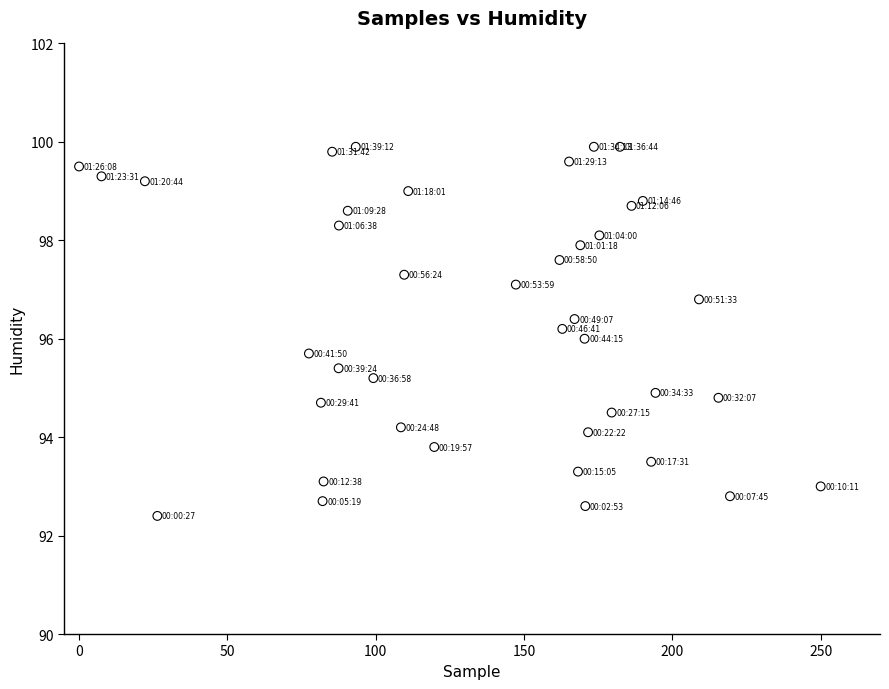

What is the range of X values (max minus min)?

250.0